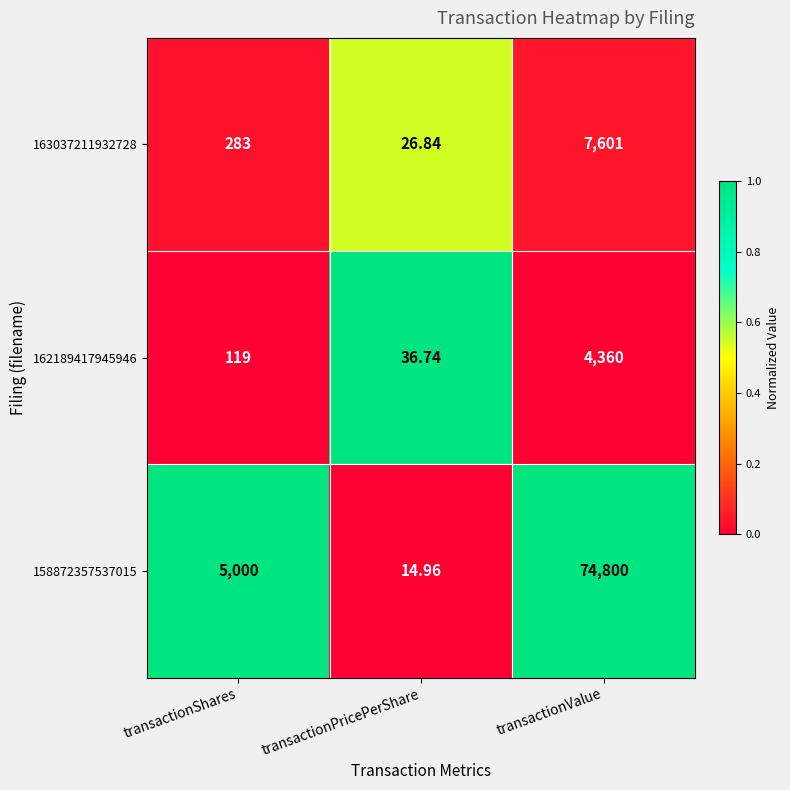

Which series has the widest spread of values?

158872357537015